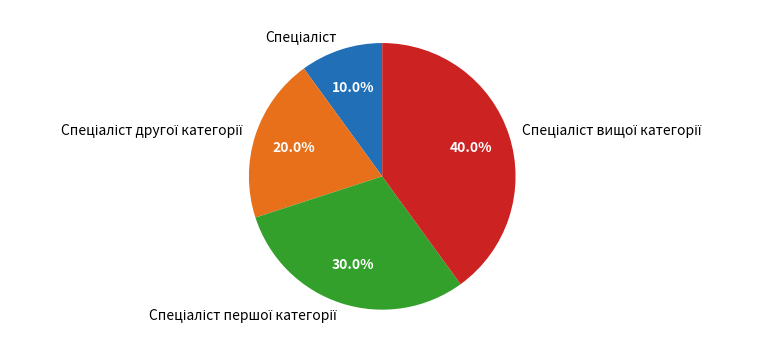

Does any single category account for the majority?

No